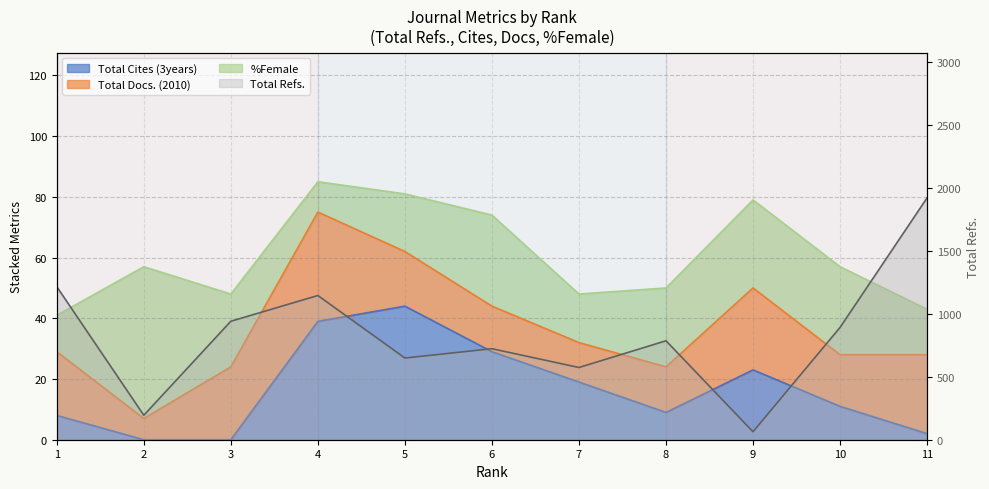

The Total Refs. series shows 1214 at 1. True or false?

True